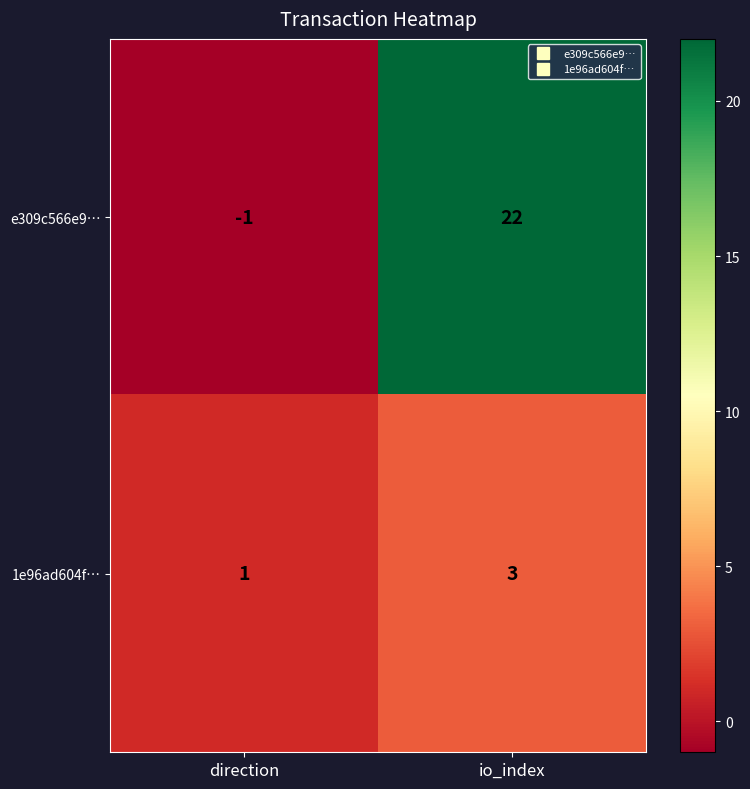

At which category is the sum across all series the highest?

io_index